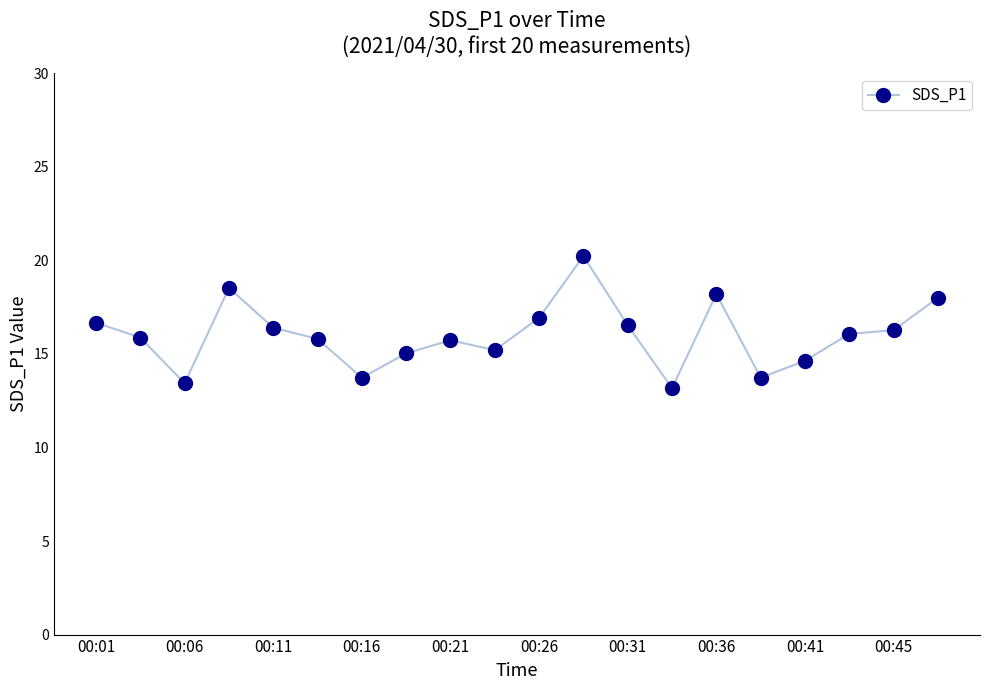

What is the greatest value displayed?

20.2